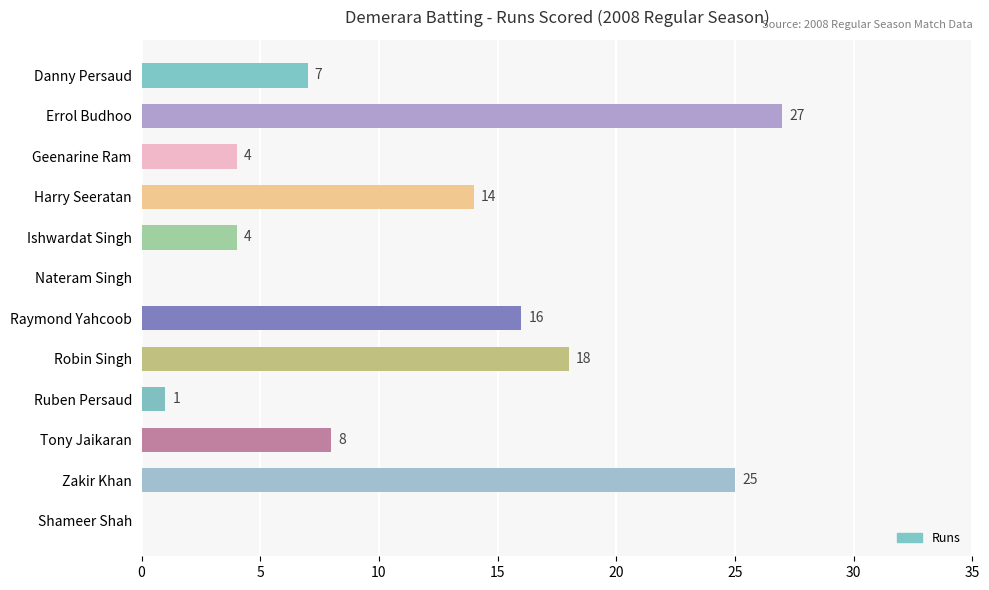

Is it true that the value at Shameer Shah is 0?

True